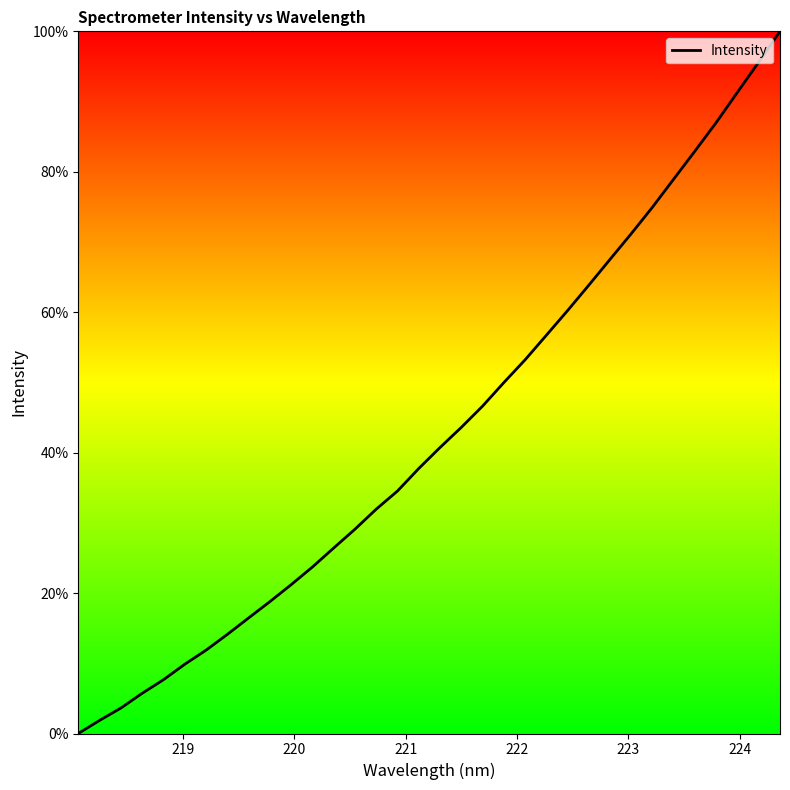

What is the difference between the maximum and minimum values?

100.0